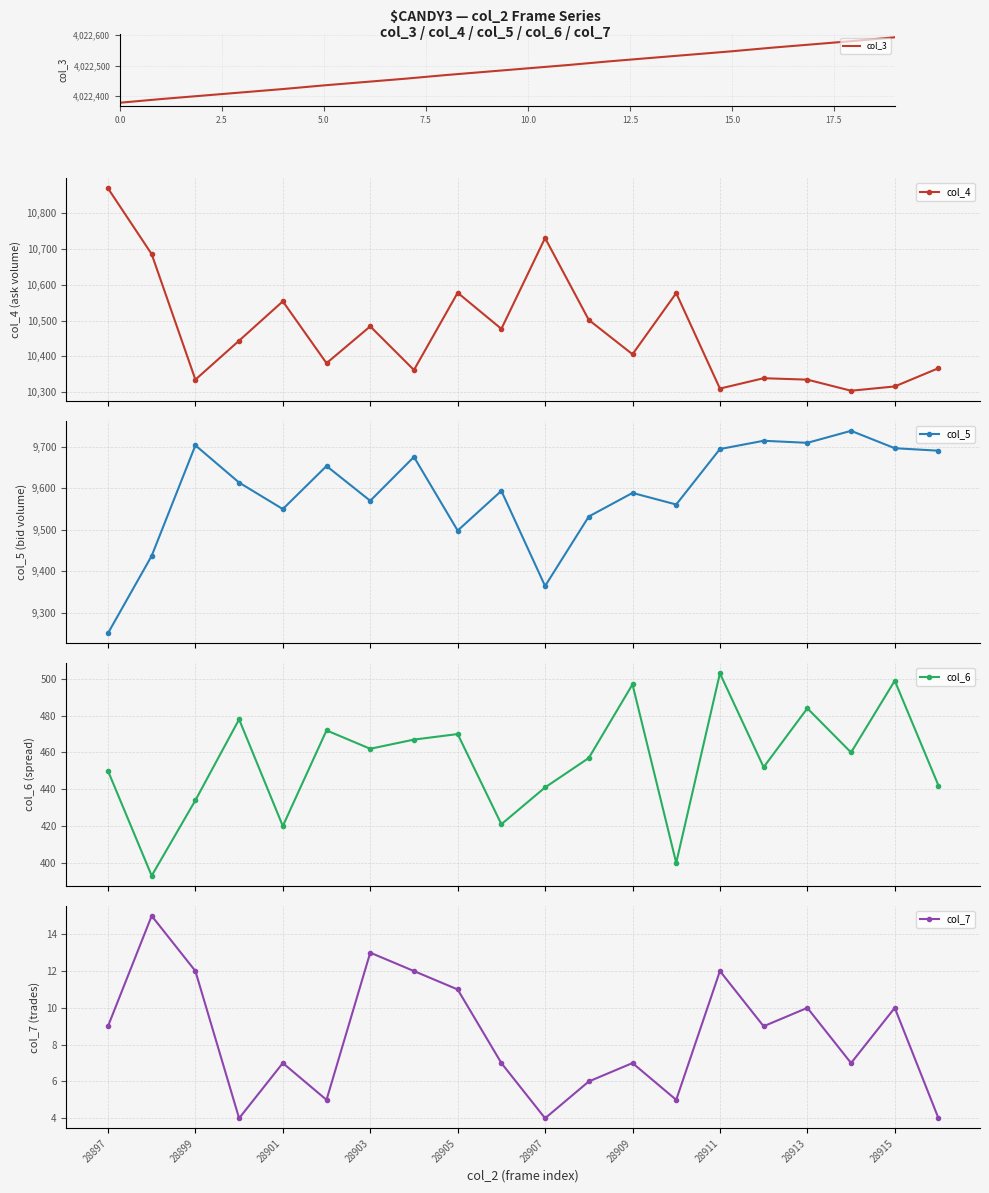

What is the difference between the second highest and minimum values in the col_4 series?

427